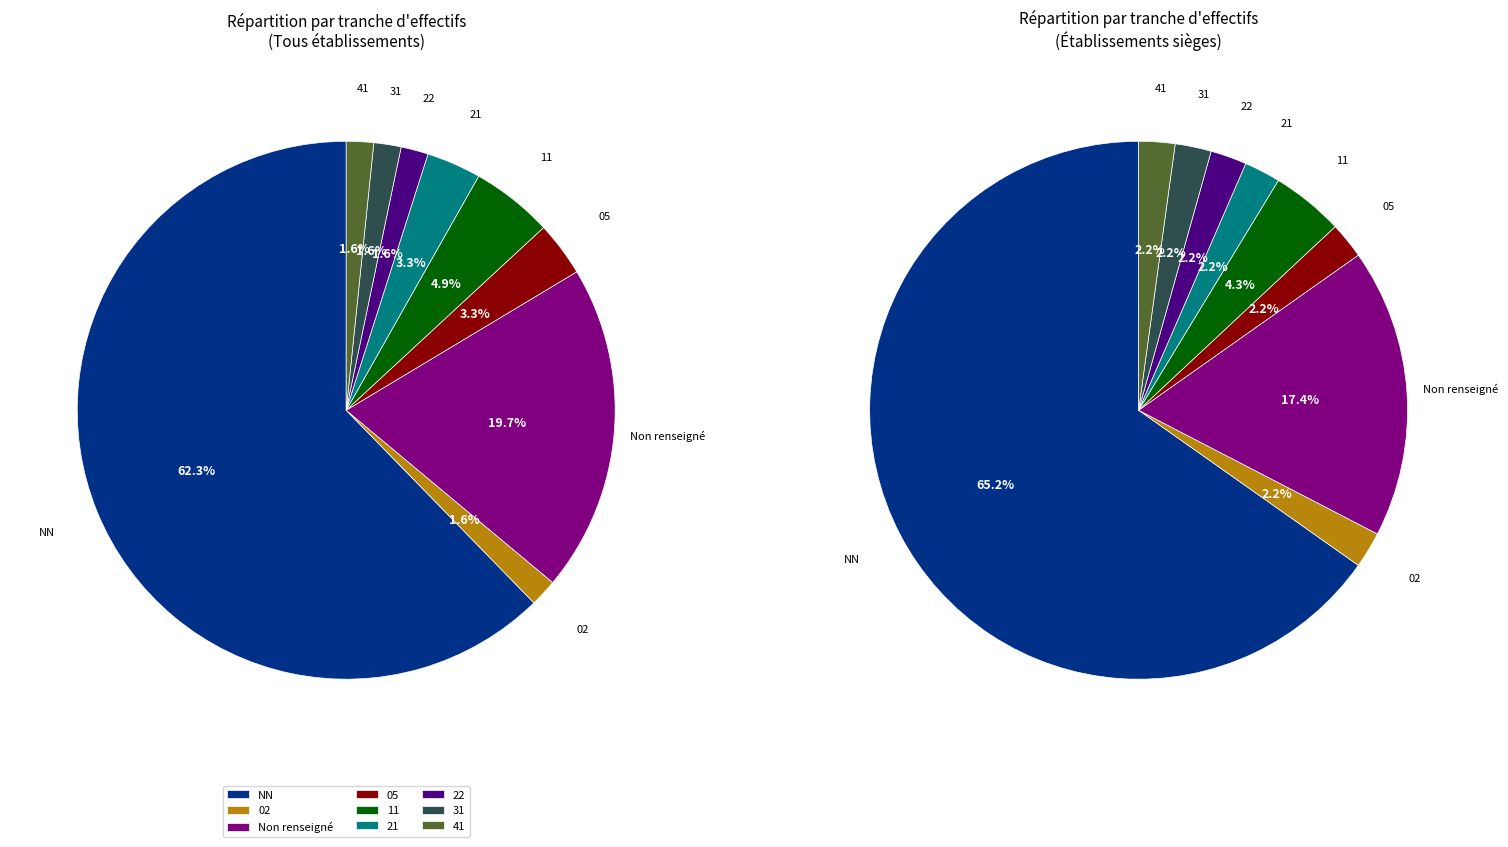

To the nearest percent, what is the average slice percentage?

11%